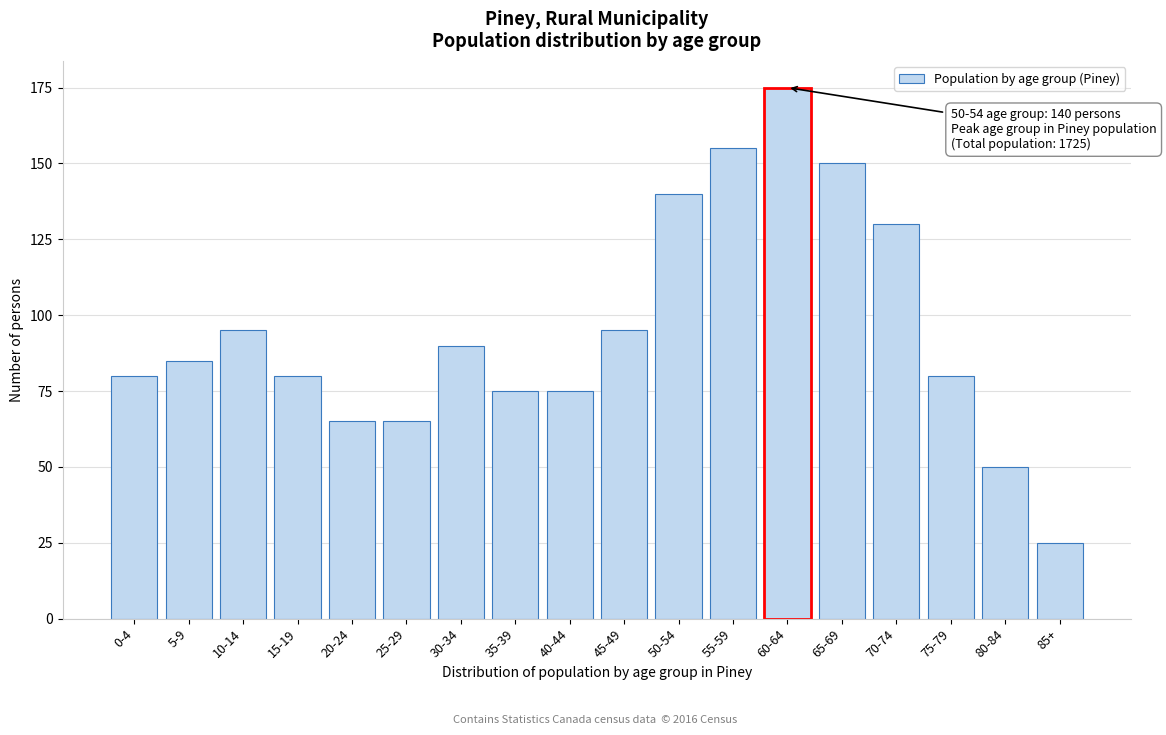

Reading left to right, what are all the values shown in this chart?

0-4=80	5-9=85	10-14=95	15-19=80	20-24=65	25-29=65	30-34=90	35-39=75	40-44=75	45-49=95	50-54=140	55-59=155	60-64=175	65-69=150	70-74=130	75-79=80	80-84=50	85+=25